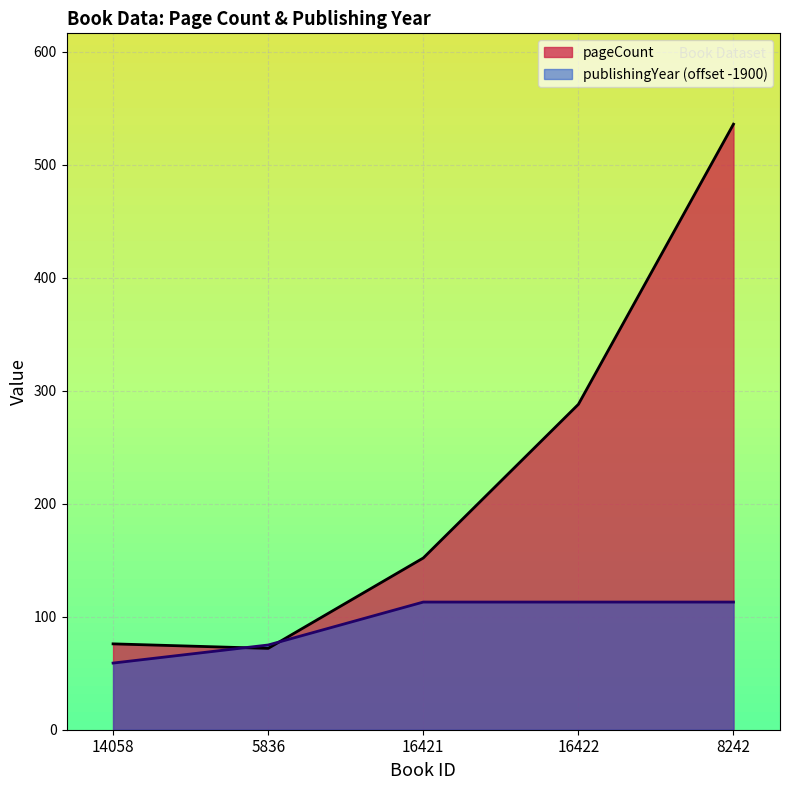

Reading right to left, transcribe all the data shown in this chart.

pageCount: 8242=536	16422=288	16421=152	5836=72	14058=76
publishingYear: 8242=113	16422=113	16421=113	5836=75	14058=59